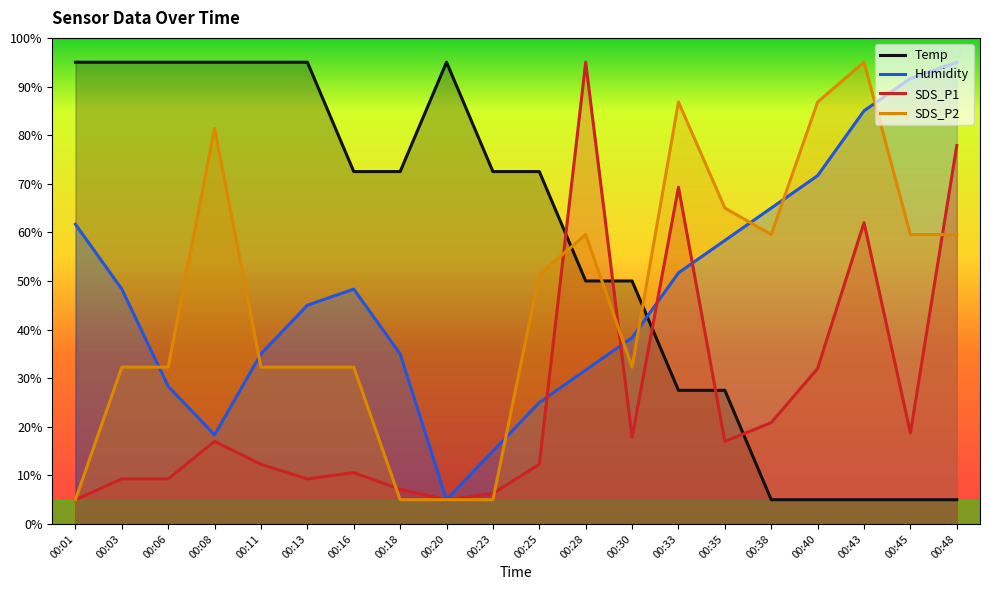

True or false: Humidity has more than 0 points higher than both neighbors.

True